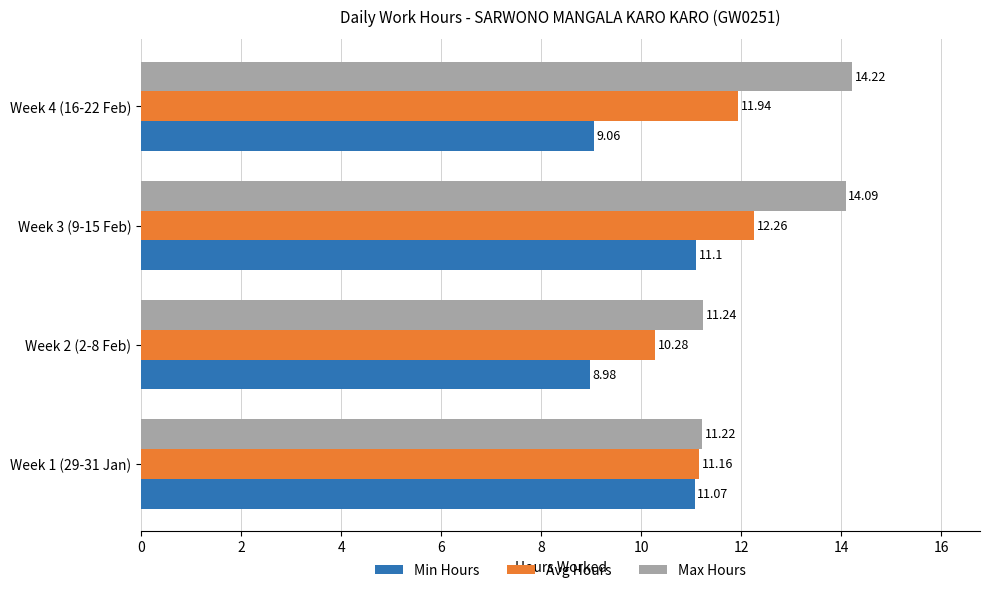

What is the difference between the highest and lowest values at Week 3 (9-15 Feb)?

3.0